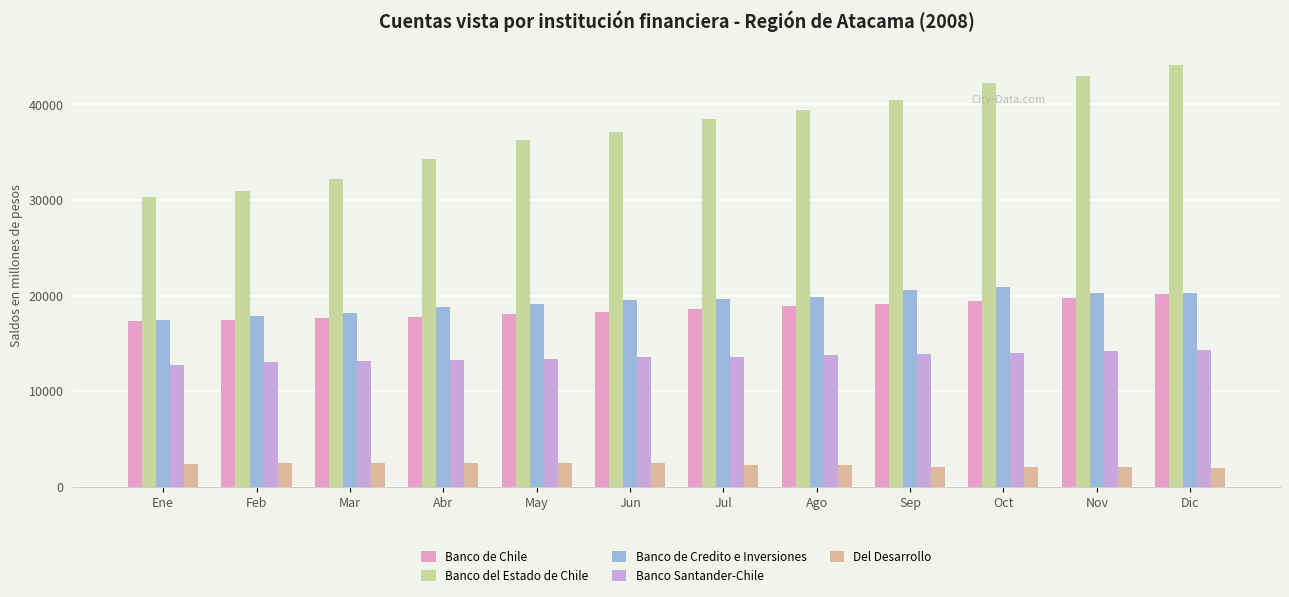

The value of Banco Santander-Chile at Nov is 14217. True or false?

True